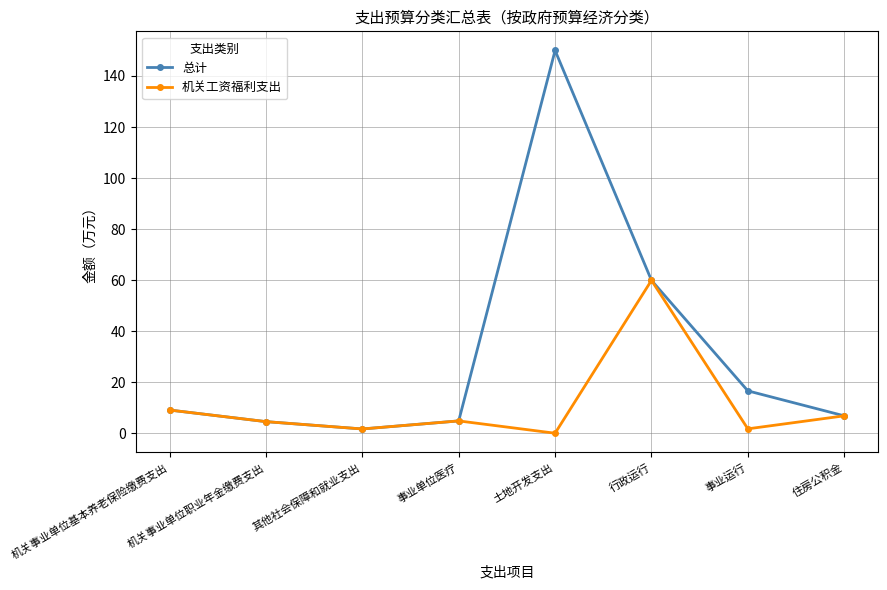

At which category is the sum across all series the highest?

土地开发支出